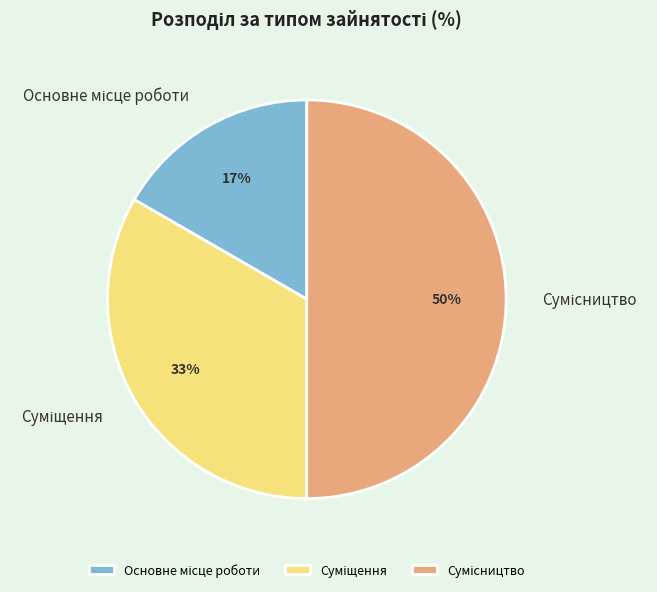

To the nearest percent, what is the difference between the largest and smallest slice percentages?

33%